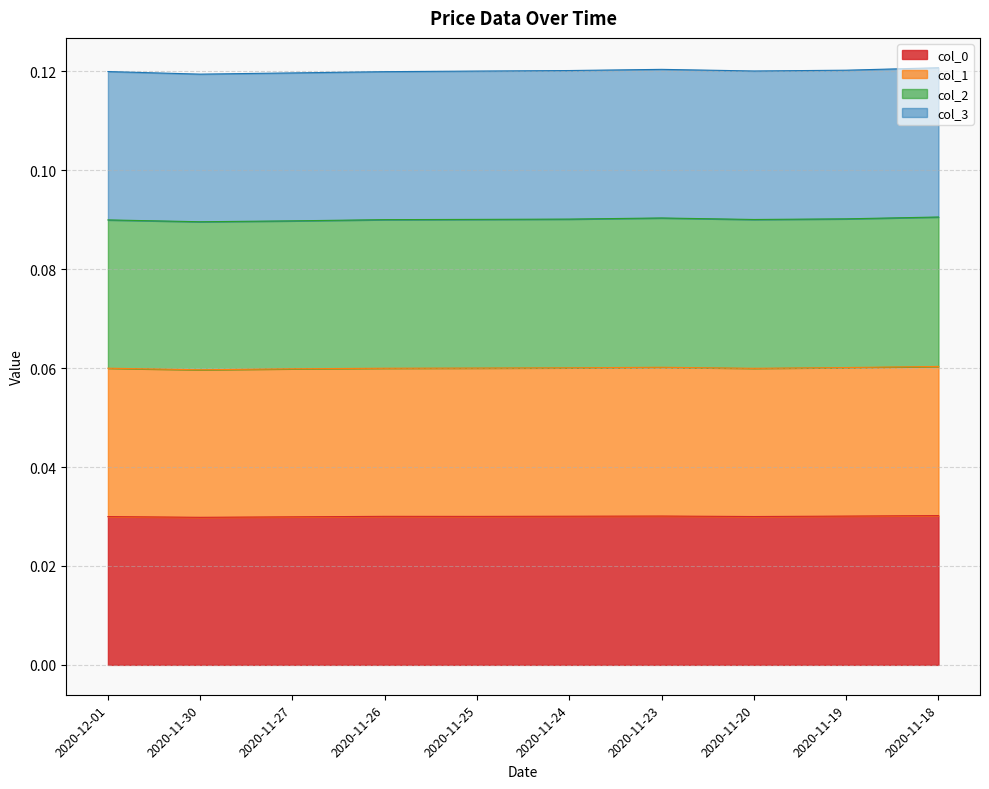

Does the chart have visible grid lines?

Yes